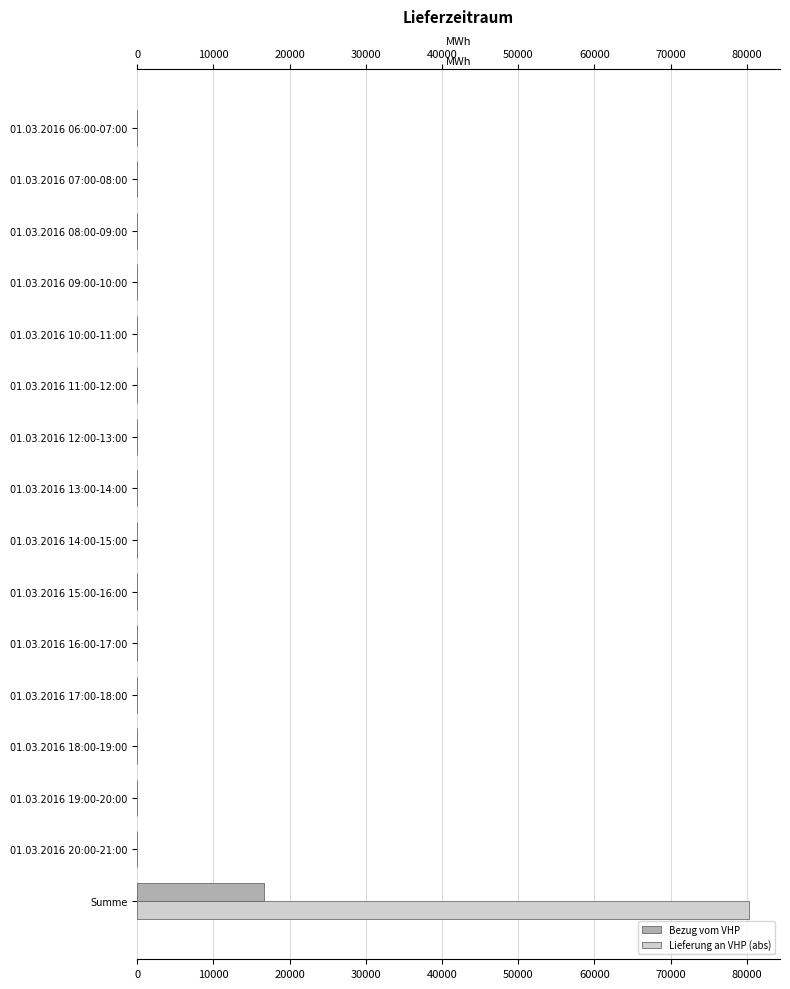

What is the average value of the Bezug vom VHP series?

1044